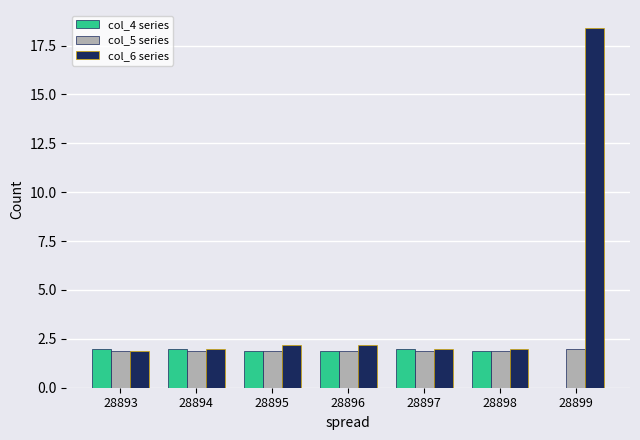

What is the maximum value shown in the chart?

18.4